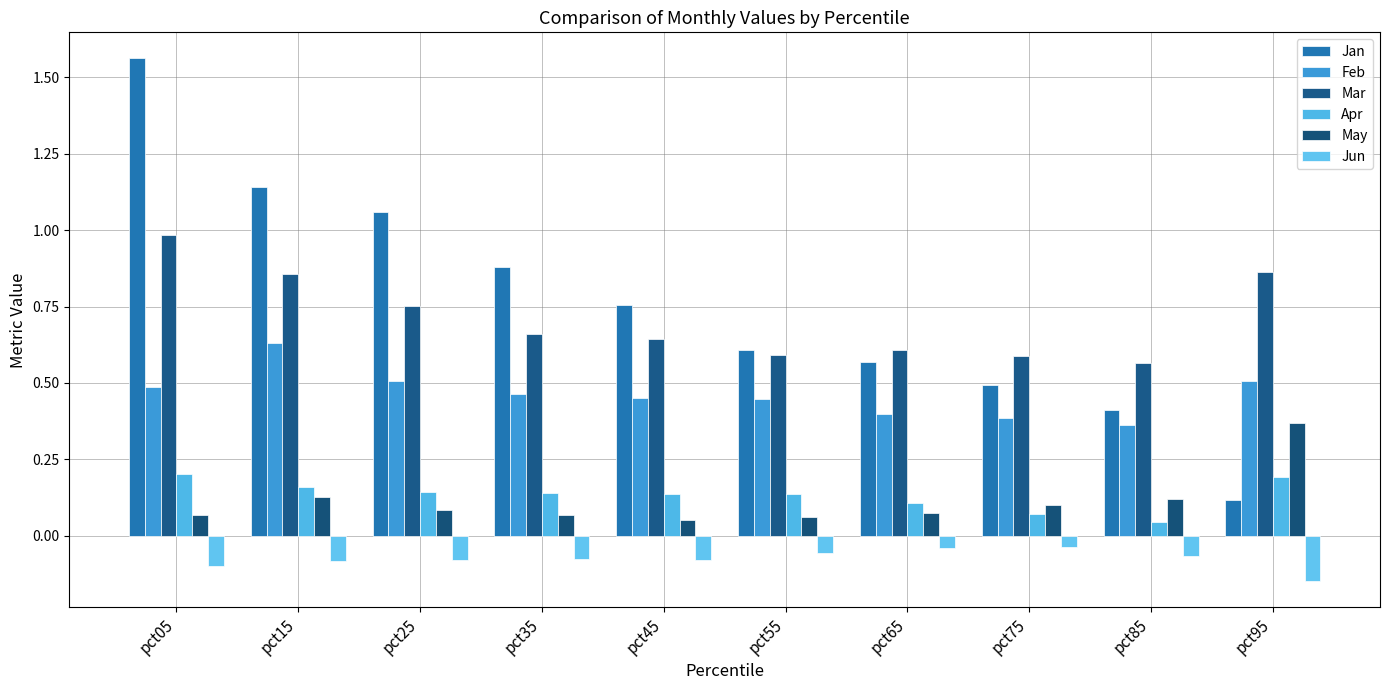

How many series are shown in this chart?

6